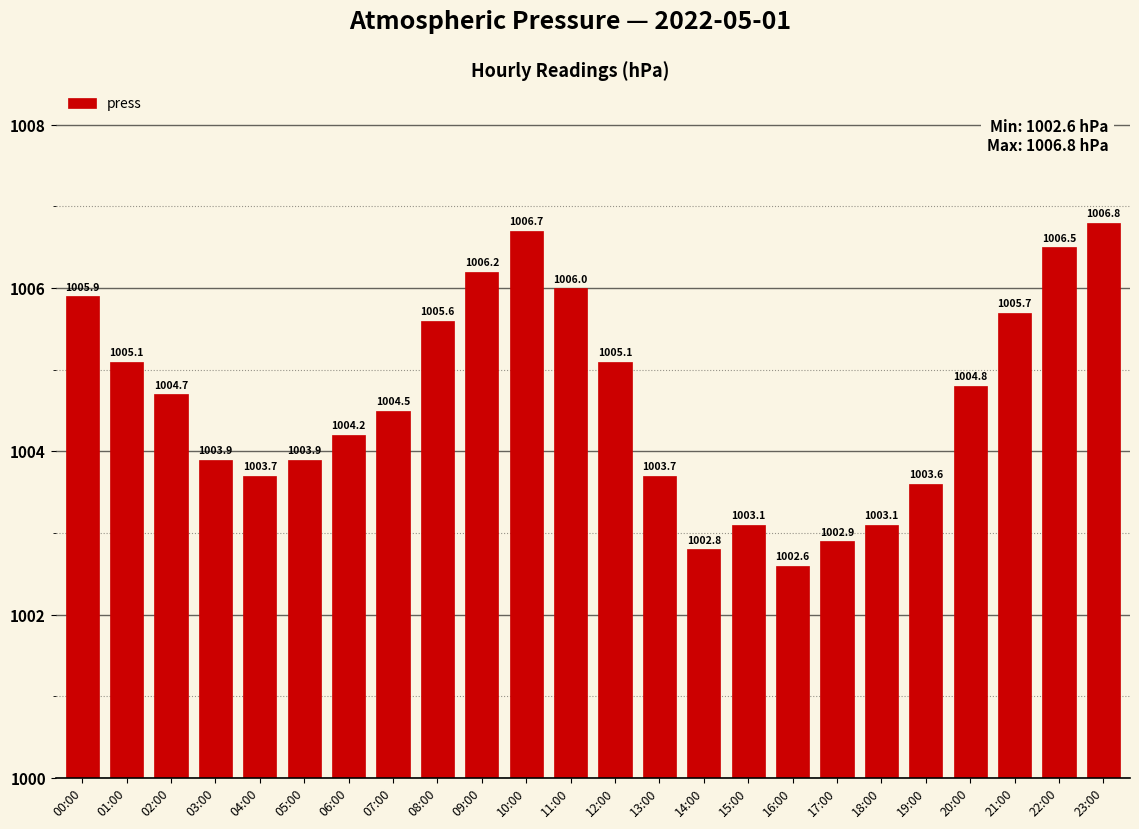

Between 15:00 and 07:00, which is larger?

07:00